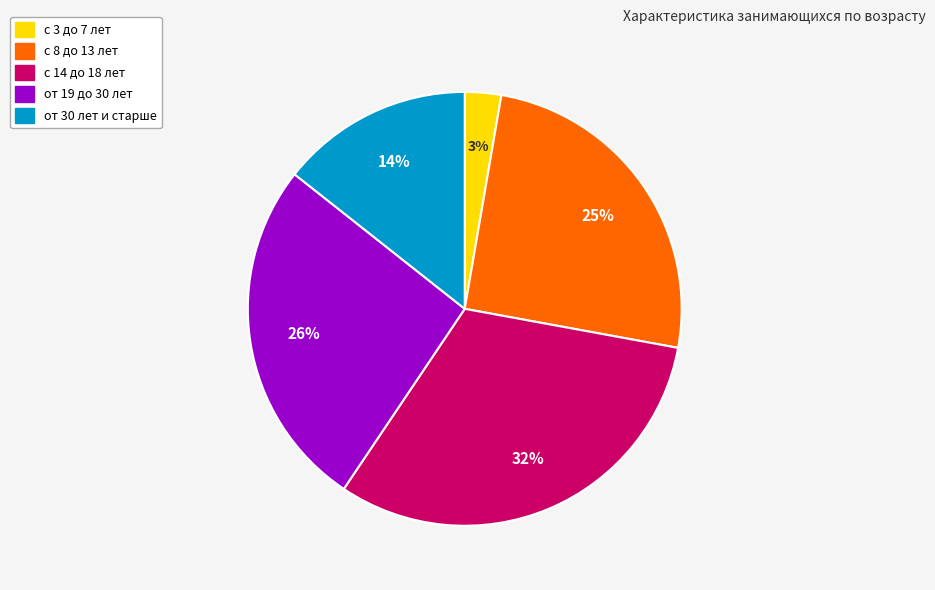

To the nearest percent, what portion does с 14 до 18 лет represent?

32%